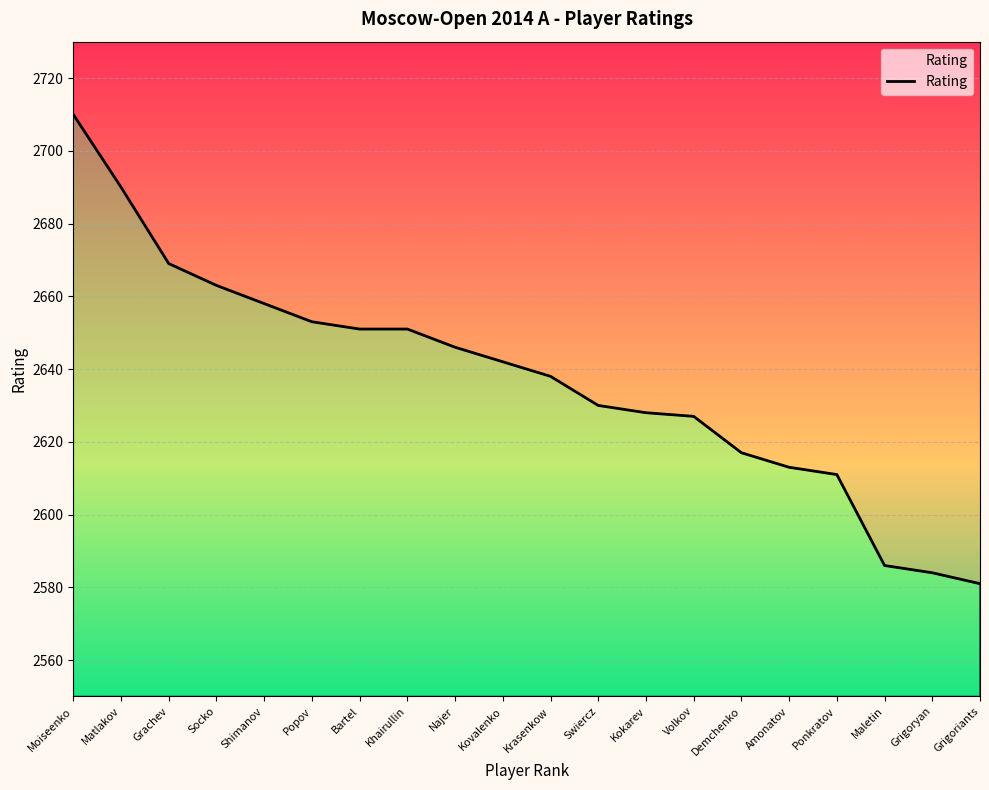

Approximately how many times larger is the value at Swiercz compared to Popov?

1.0